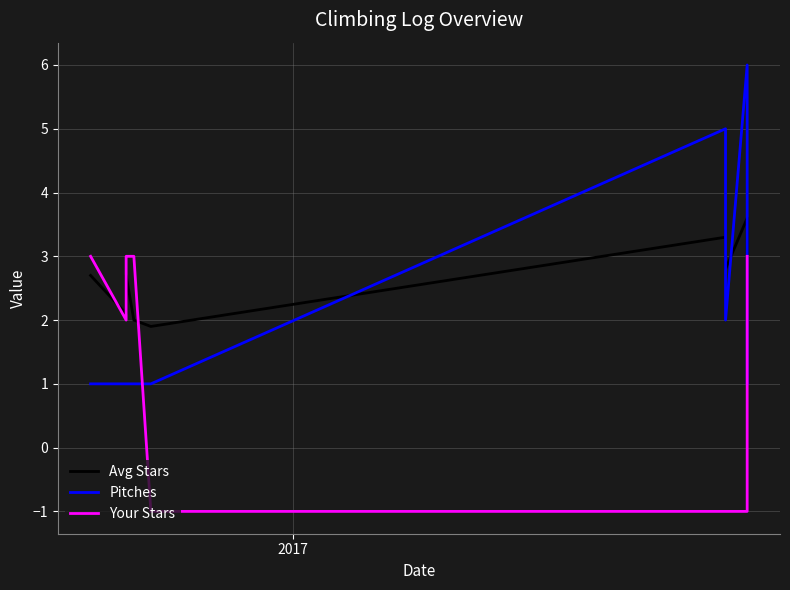

Rank the series by their maximum value, from highest to lowest.

Pitches, Avg Stars, Your Stars